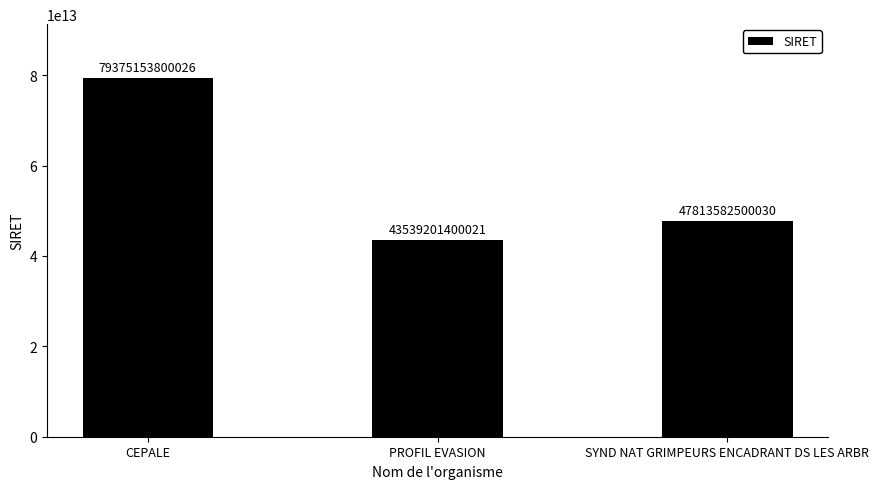

Does the chart contain stacked bars?

No